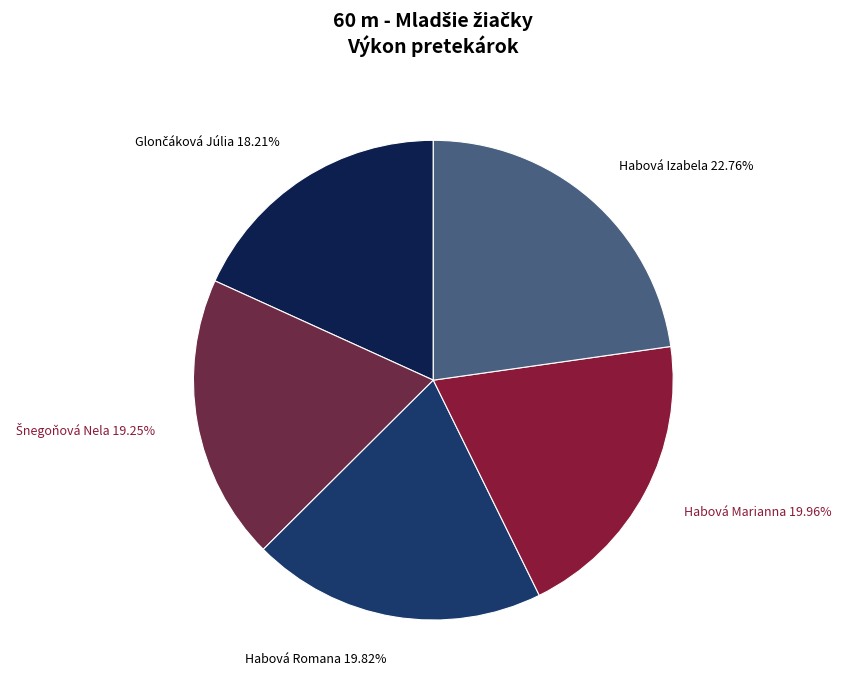

What portion of the pie excludes Habová Marianna?

80.0%